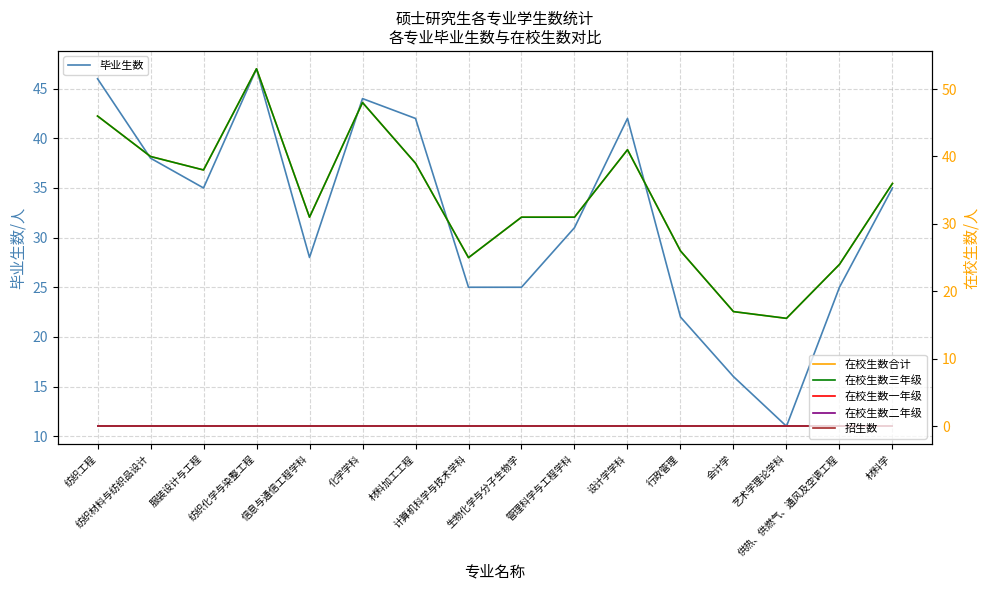

True or false: 在校生数三年级 and 在校生数二年级 intersect in this chart.

False